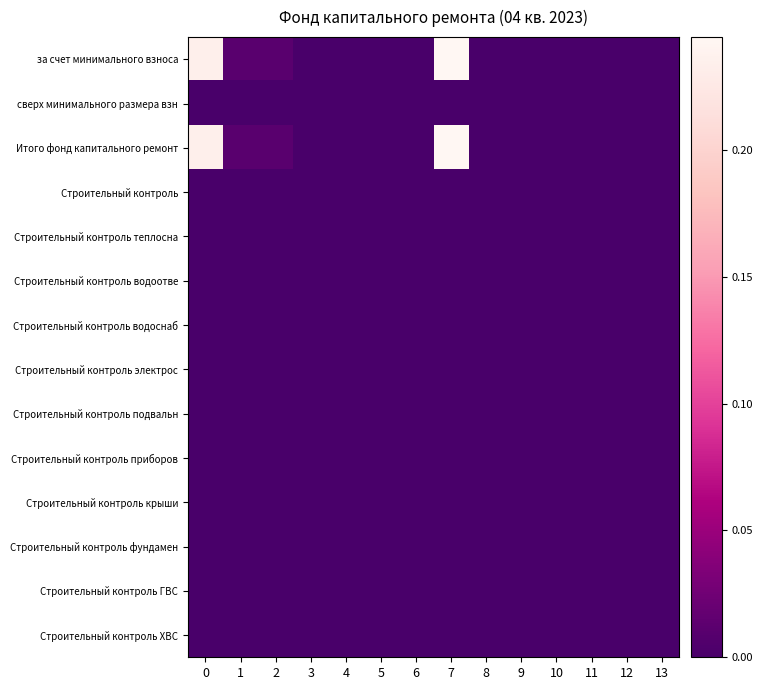

Which series has the widest spread of values?

за счет минимального взноса